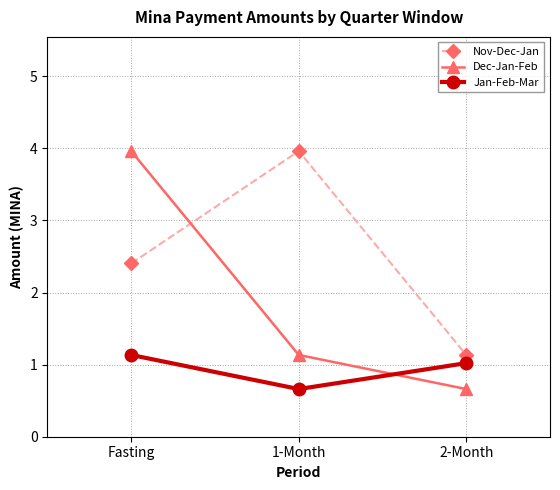

What position from the right is Fasting?

3